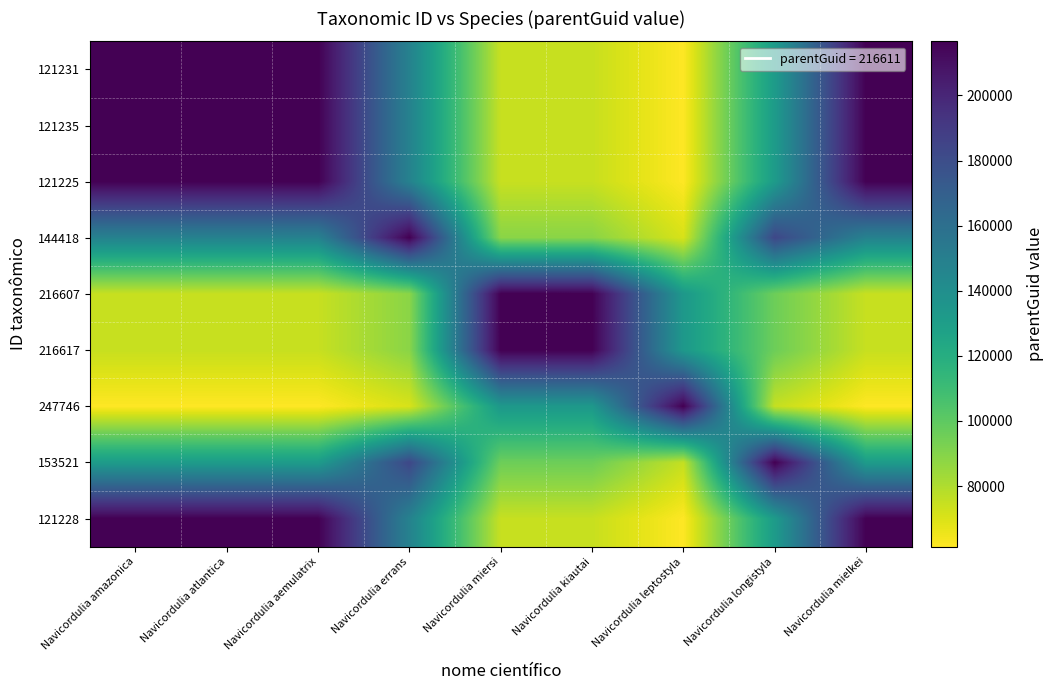

What is the difference between the highest and lowest values at Navicordulia mielkei?

155254.4